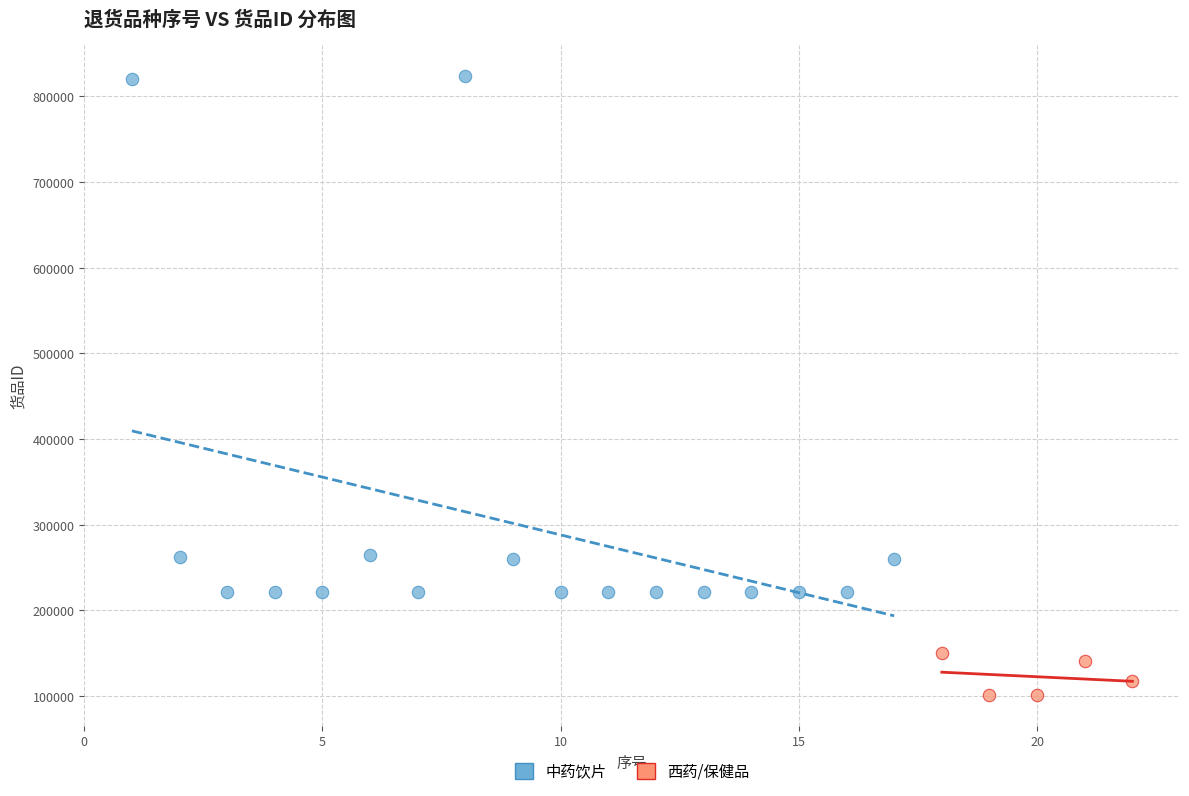

Which series has the widest spread of Y values?

中药饮片